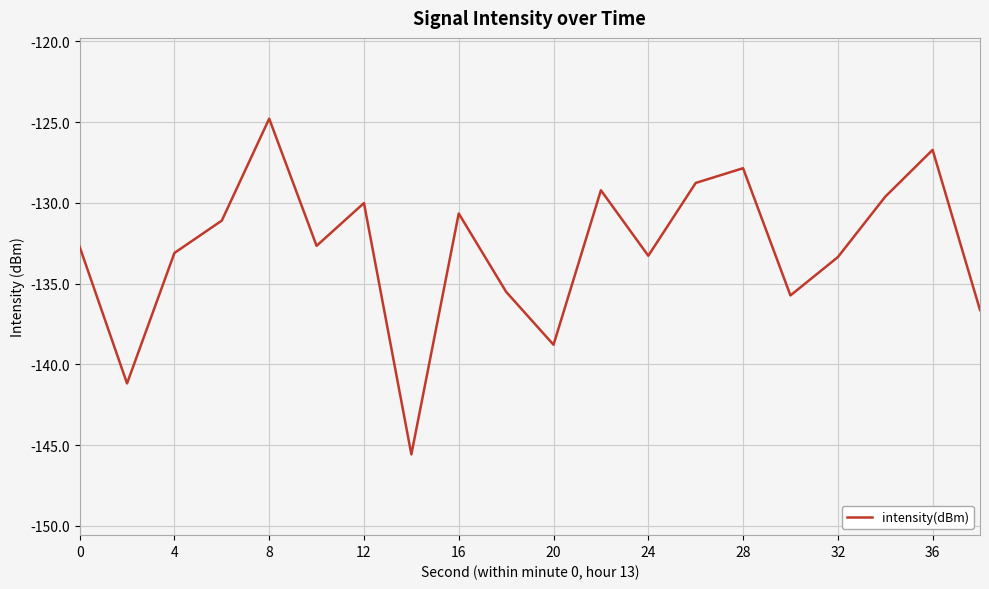

What is the greatest value displayed?

-124.8